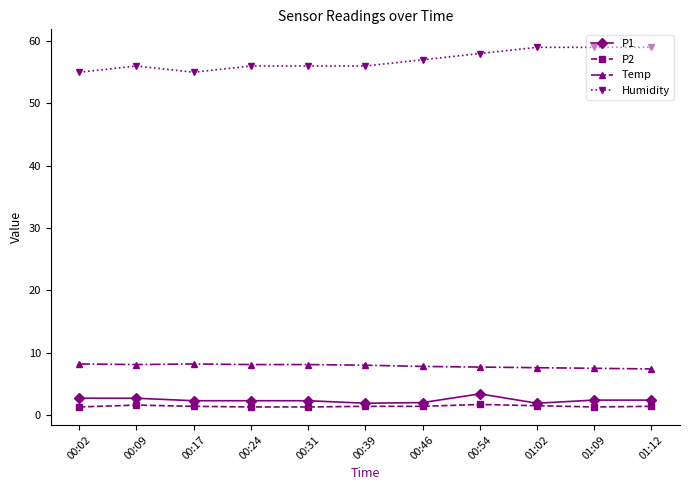

What is the label of the 11th point from the right?

00:02